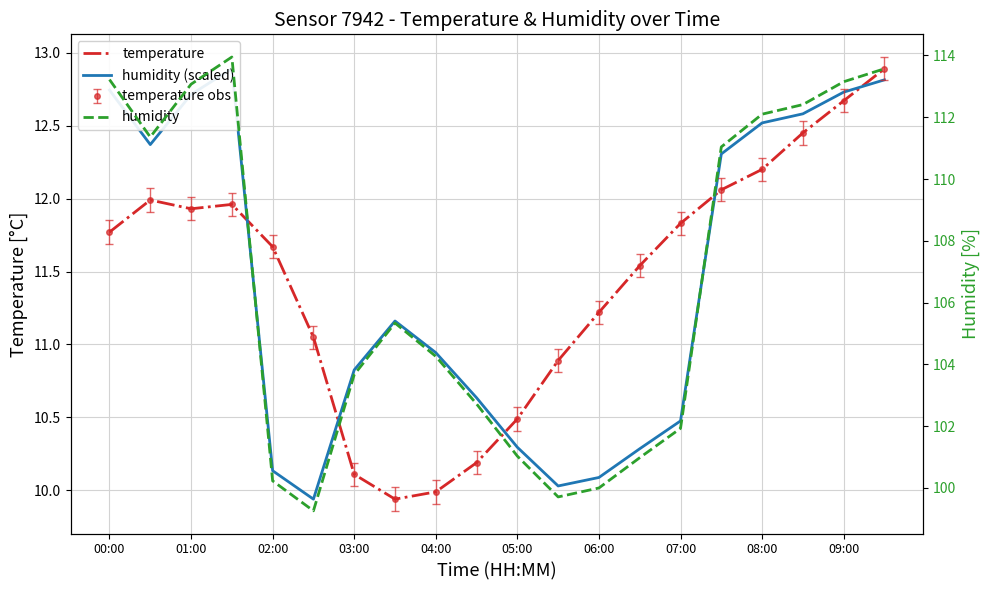

How many lines are shown in the chart?

3